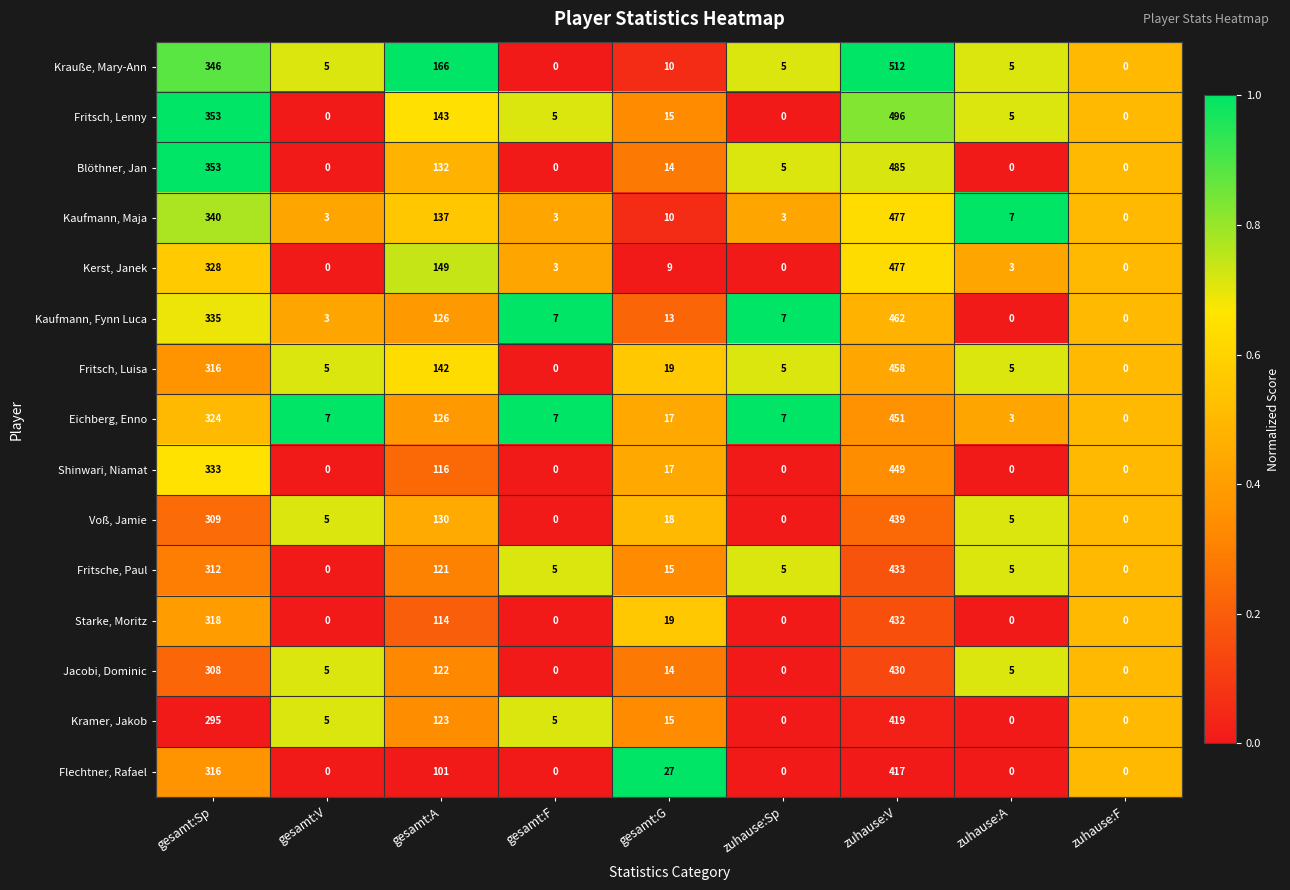

What is the highest value of the Shinwari, Niamat series?

449